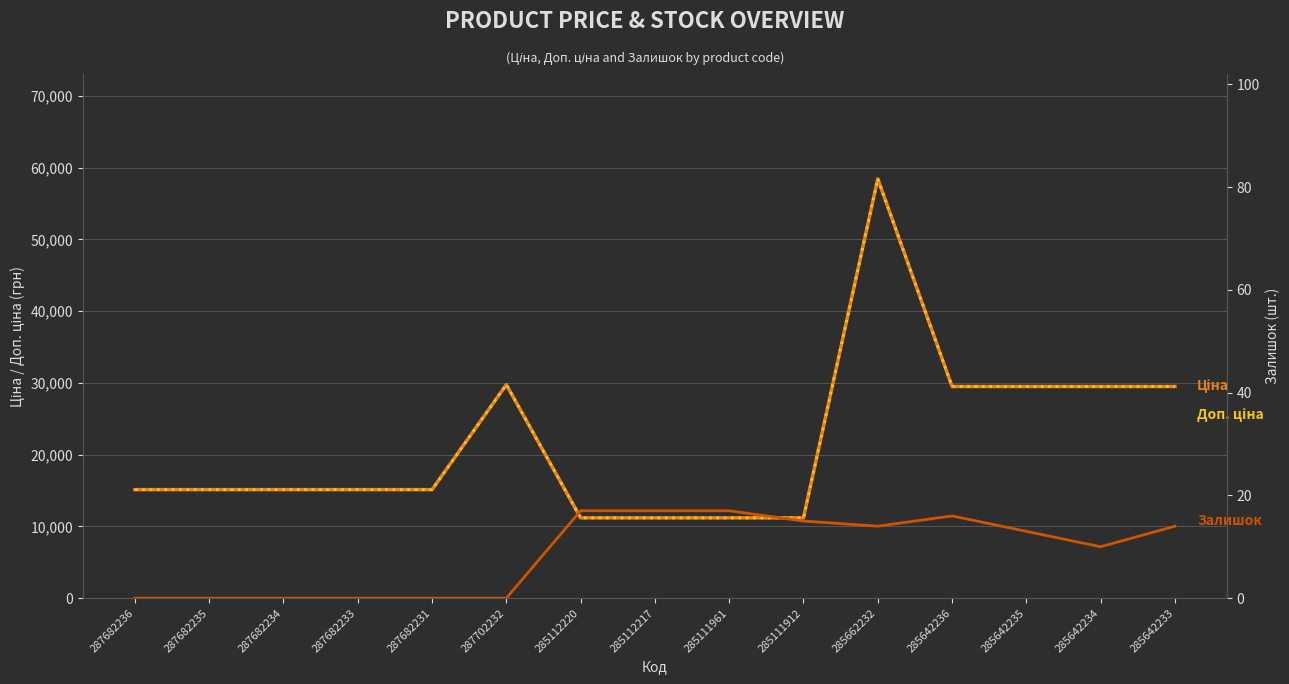

Where is the first local maximum for Залишок?

285642236